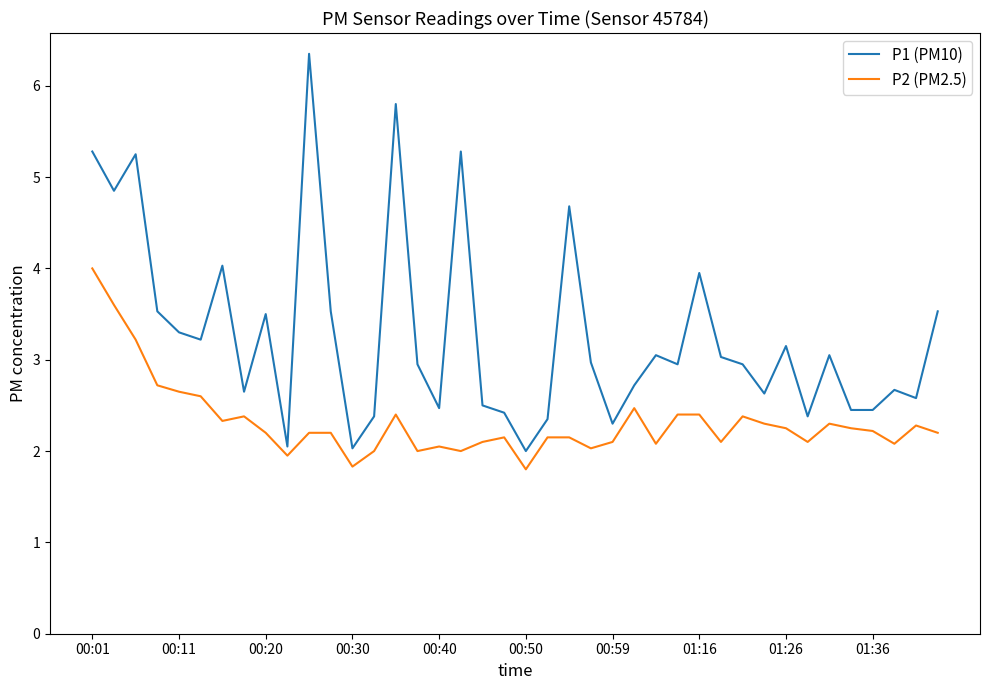

What is the maximum value for P2 (PM2.5)?

4.0